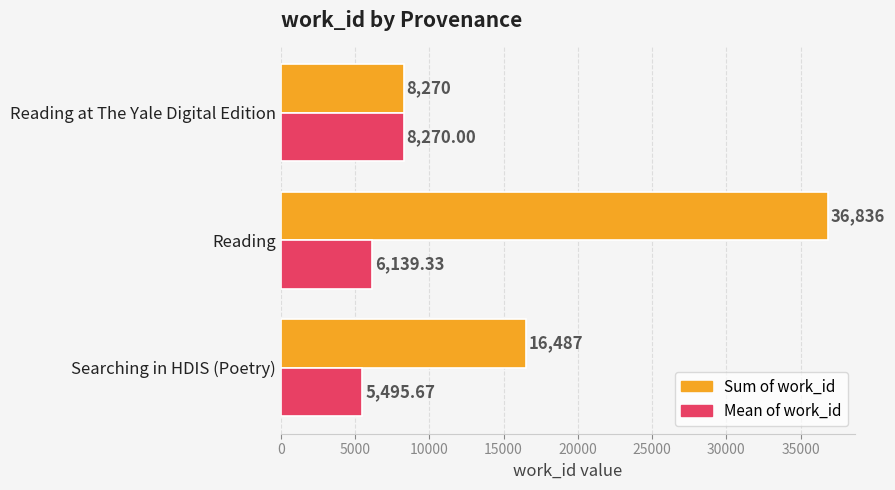

At which label is Mean of work_id closest to 6882?

Reading